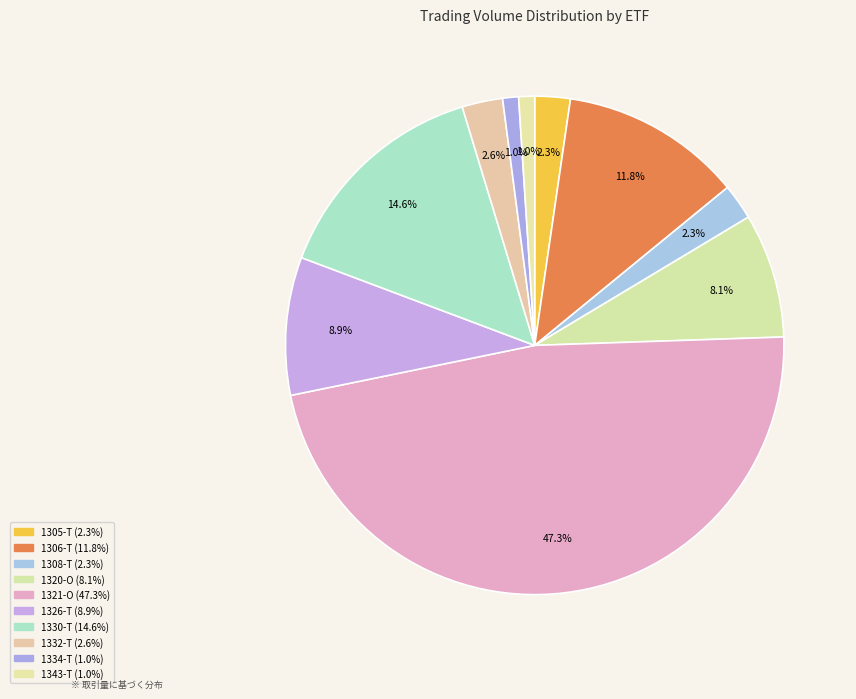

Count the number of slices in the pie.

10